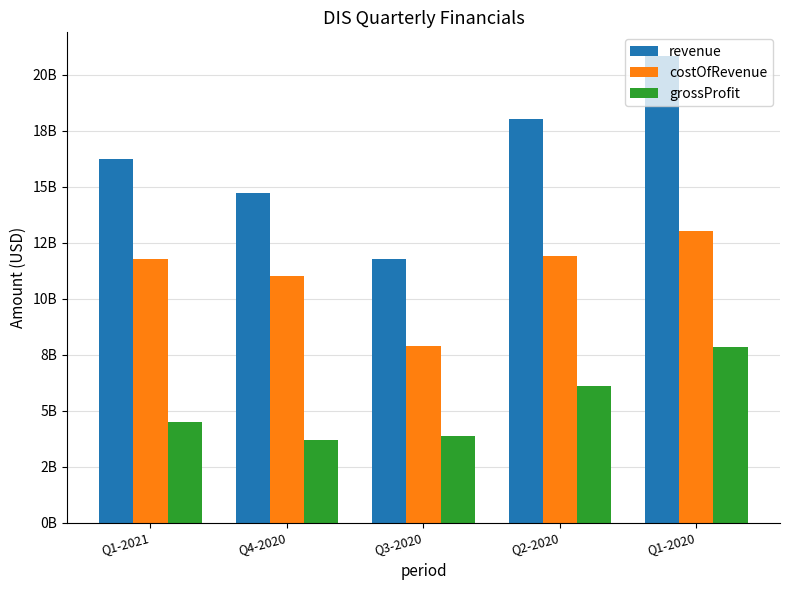

What is the total value across all series at Q4-2020?

29414000000